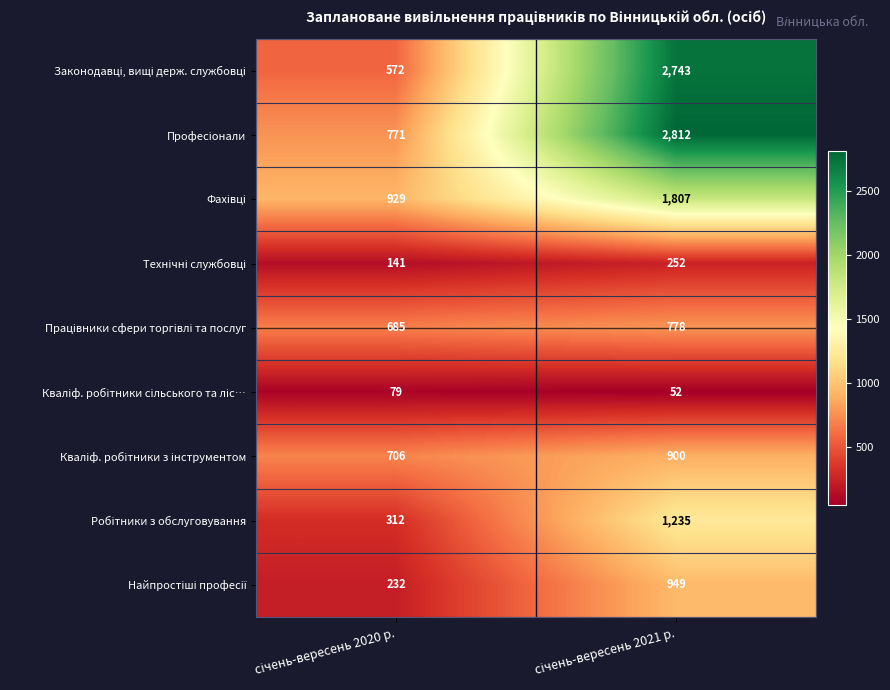

Count the number of data series in this chart.

9